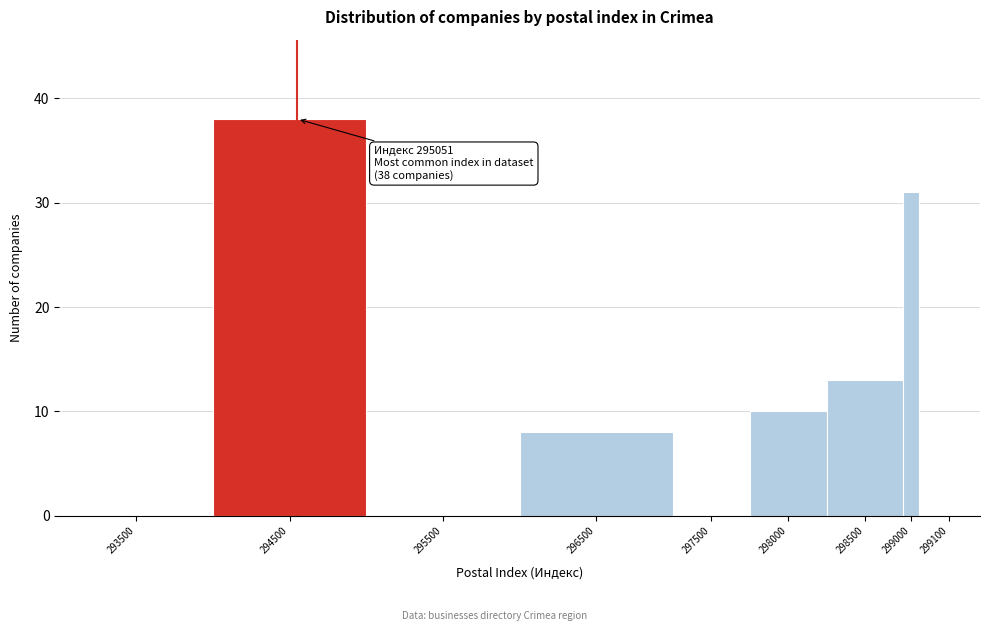

Reading right to left, transcribe all the data shown in this chart.

299100=0	299000=31	298500=13	298000=10	297500=0	296500=8	295500=0	294500=38	293500=0